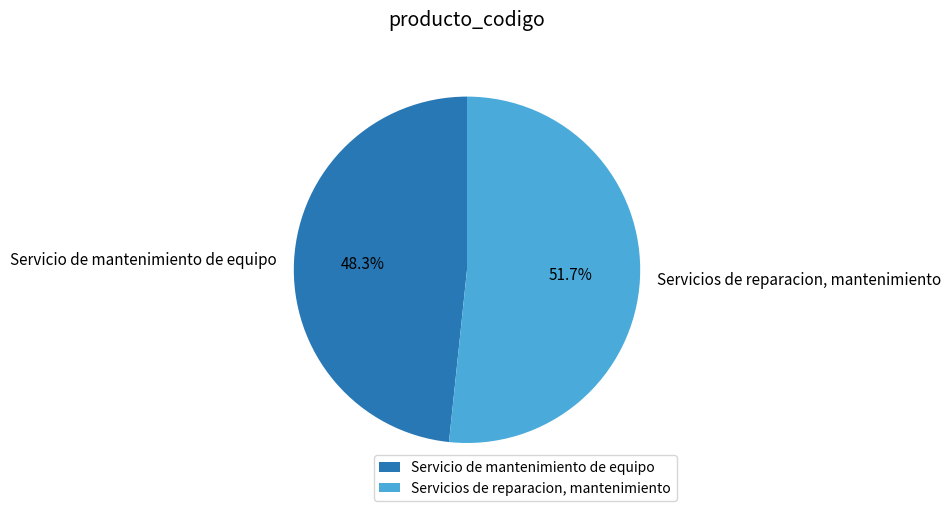

Do Servicio de mantenimiento de equipo and Servicios de reparacion, mantenimiento together represent more than half of the pie?

Yes